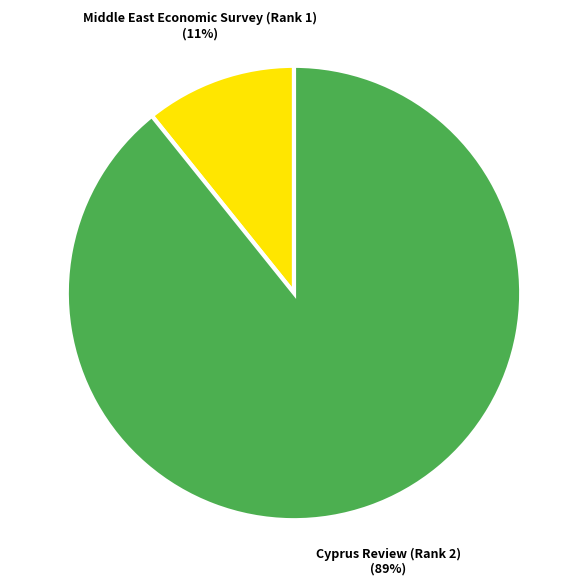

To the nearest percent, what is the average slice percentage?

50%